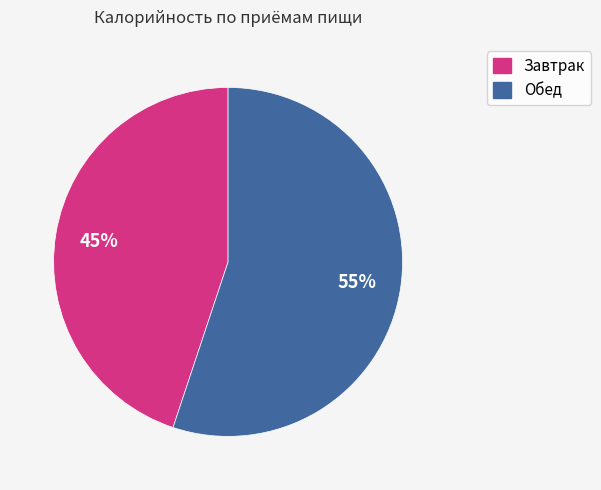

Rank the categories by value from highest to lowest.

Обед, Завтрак